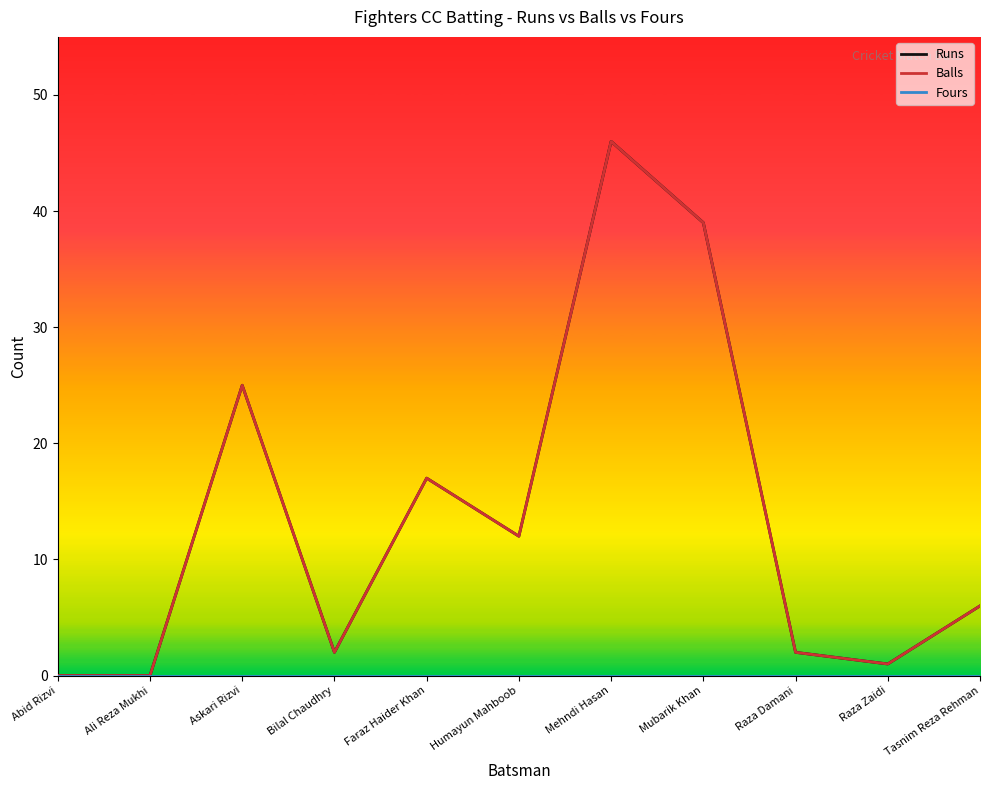

True or false: Fours and Balls cross at least once.

False